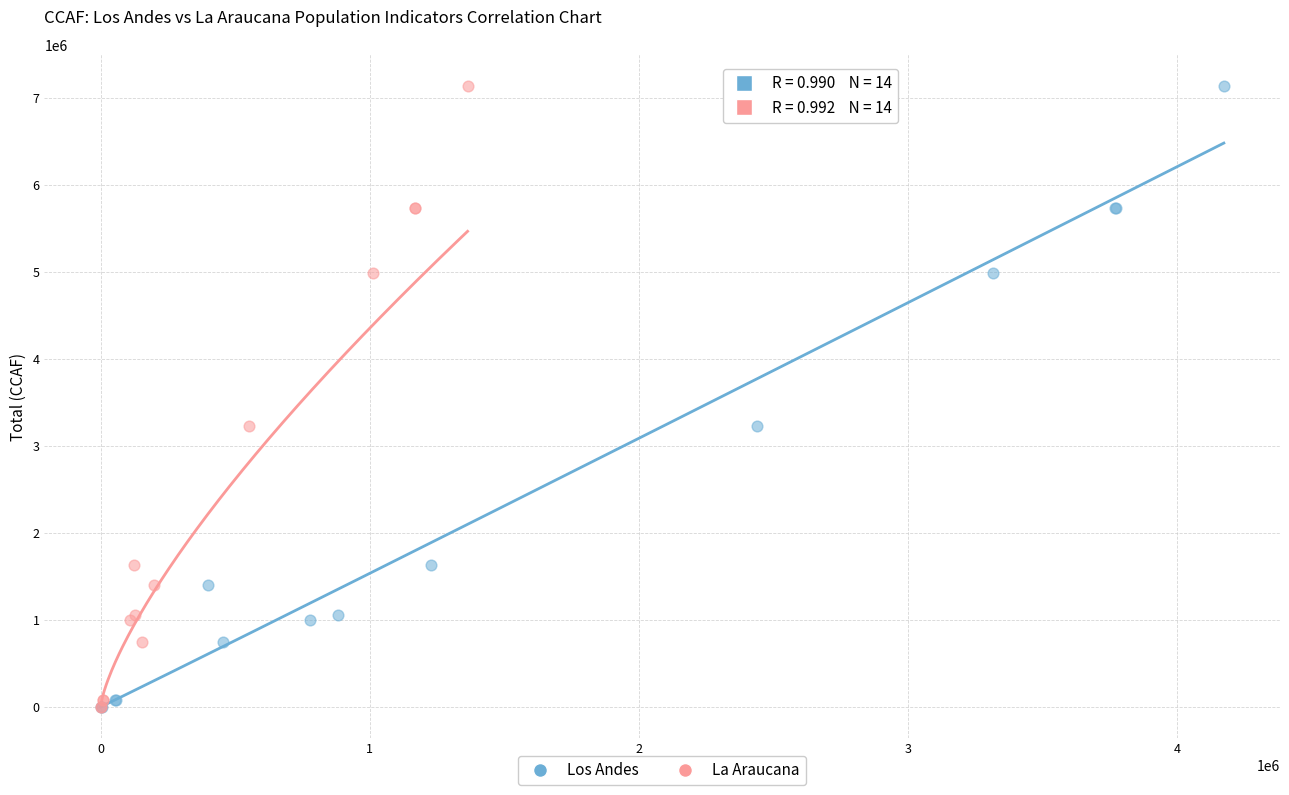

What are all the series names shown in the legend?

Los Andes, La Araucana